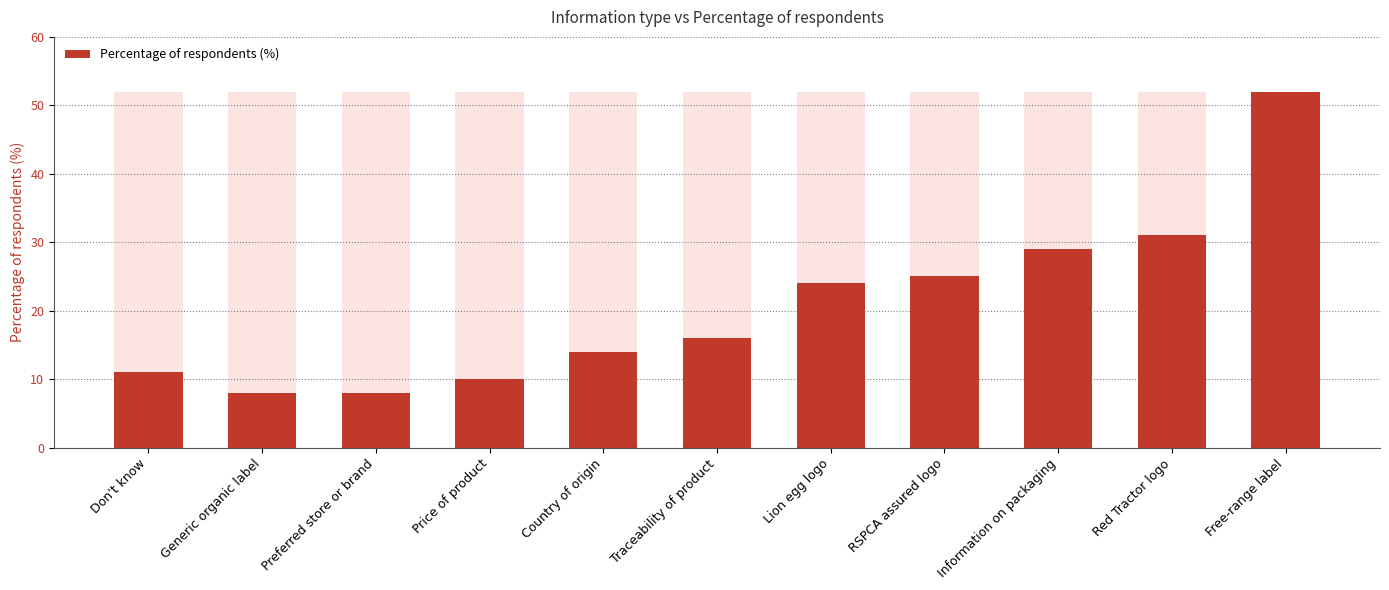

Rank the categories by value from lowest to highest.

Generic organic label, Preferred store or brand, Price of product, Don't know, Country of origin, Traceability of product, Lion egg logo, RSPCA assured logo, Information on packaging, Red Tractor logo, Free-range label